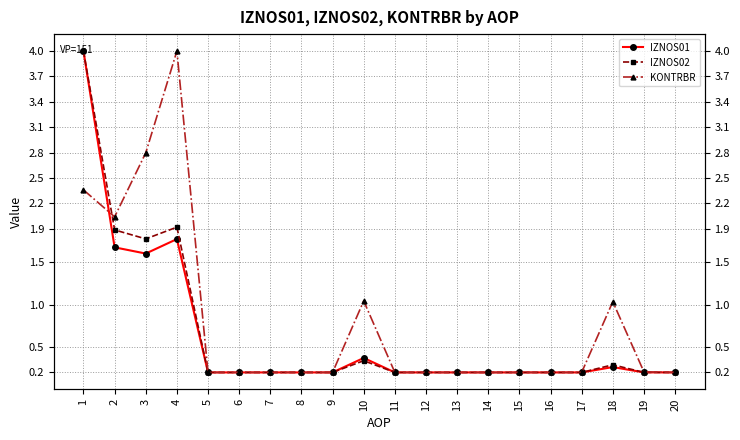

Reading left to right, what are all the values shown in this chart?

IZNOS01: 4.0	1.7	1.6	1.8	0.2	0.2	0.2	0.2	0.2	0.4	0.2	0.2	0.2	0.2	0.2	0.2	0.2	0.3	0.2	0.2
IZNOS02: 4.0	1.9	1.8	1.9	0.2	0.2	0.2	0.2	0.2	0.3	0.2	0.2	0.2	0.2	0.2	0.2	0.2	0.3	0.2	0.2
KONTRBR: 2.4	2.0	2.8	4.0	0.2	0.2	0.2	0.2	0.2	1.0	0.2	0.2	0.2	0.2	0.2	0.2	0.2	1.0	0.2	0.2